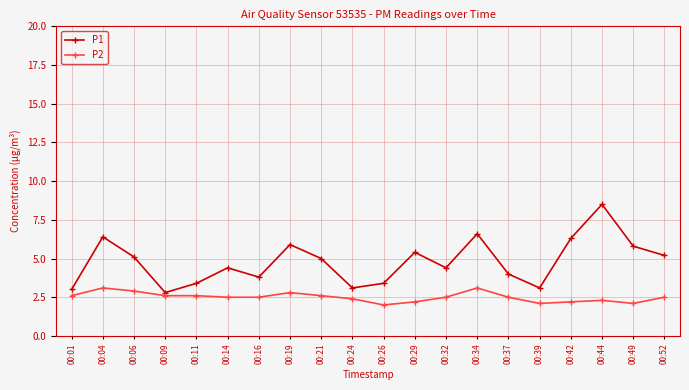

What is the difference between the second highest and second lowest values in the P2 series?

1.0